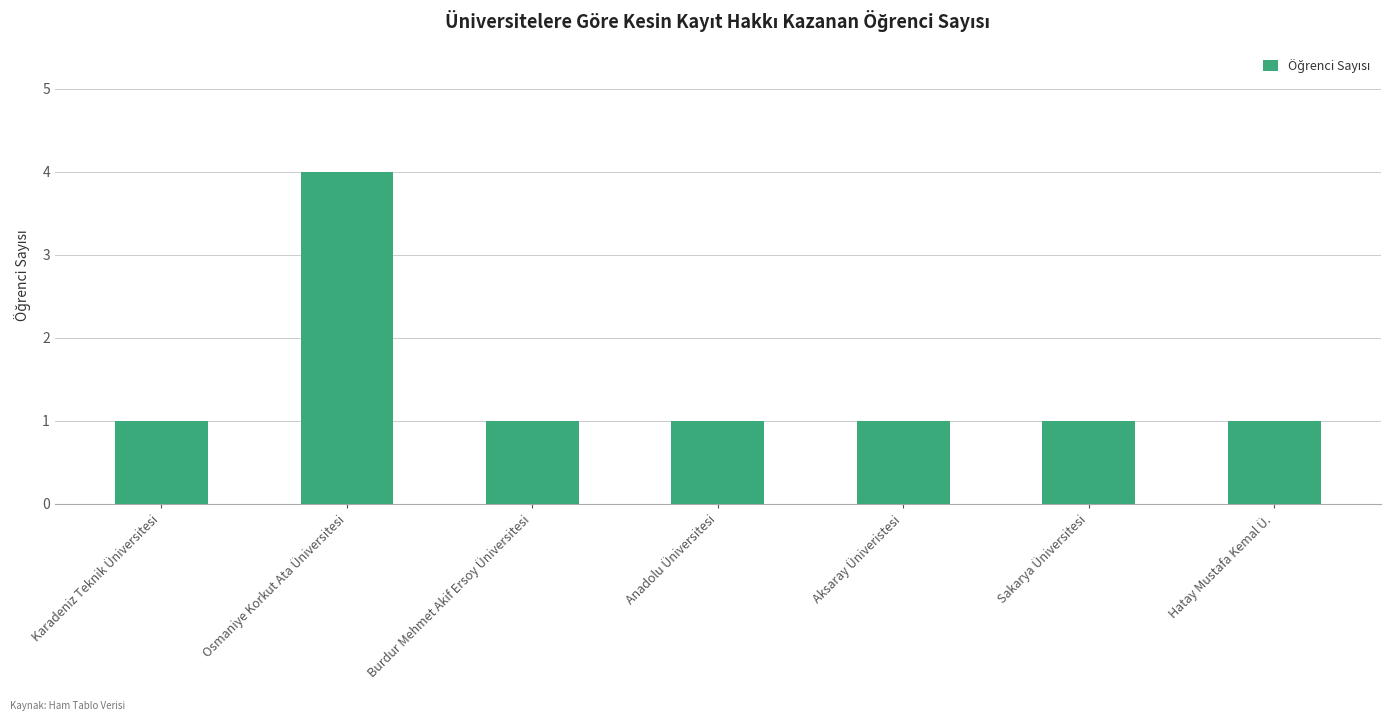

Does the chart contain any negative values?

No